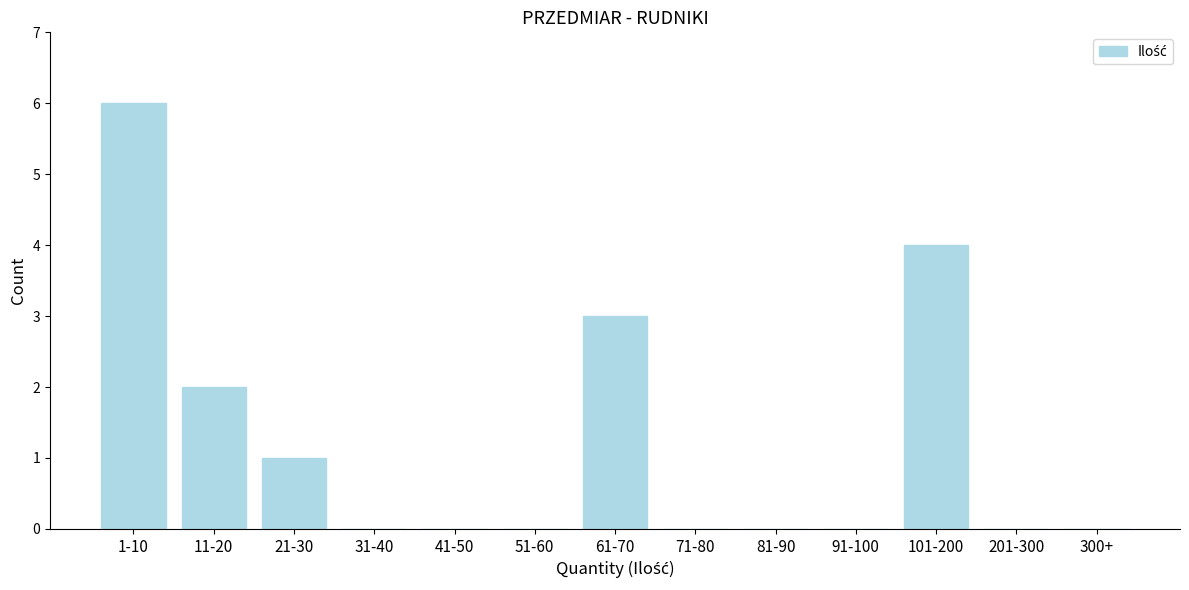

Reading left to right, extract all data points from this chart.

1-10=6	11-20=2	21-30=1	31-40=0	41-50=0	51-60=0	61-70=3	71-80=0	81-90=0	91-100=0	101-200=4	201-300=0	300+=0